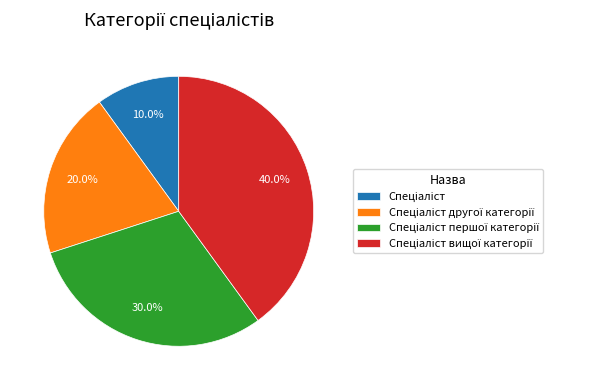

Is there any slice that represents more than half of the pie?

No